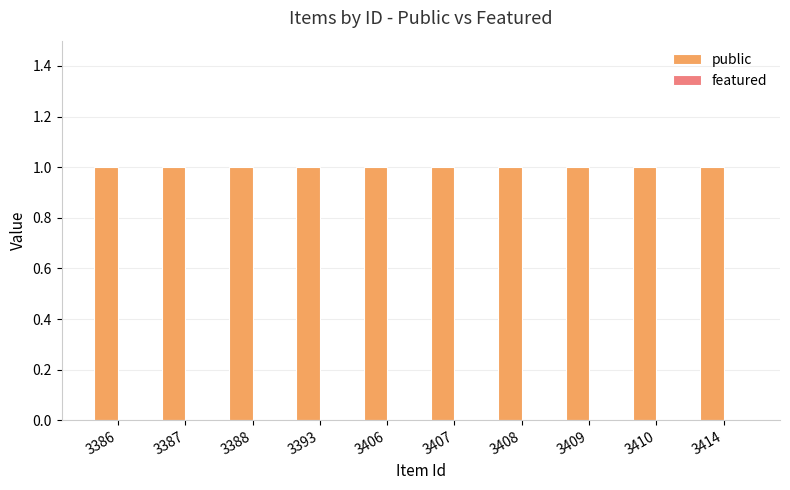

Which series has the widest spread of values?

public